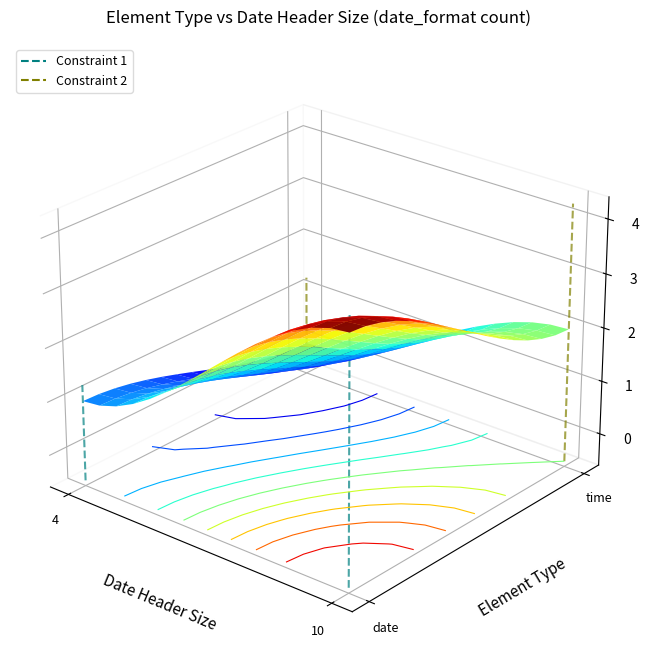

Count the number of categories in the chart.

2